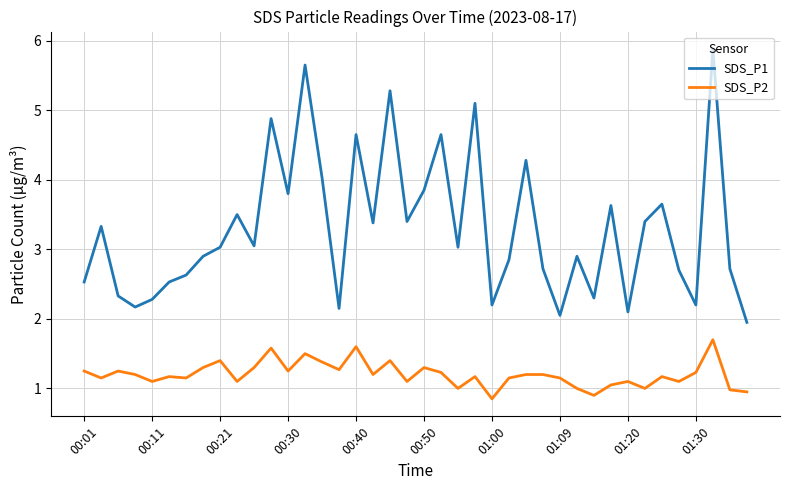

What is the highest value of the SDS_P2 series?

1.7